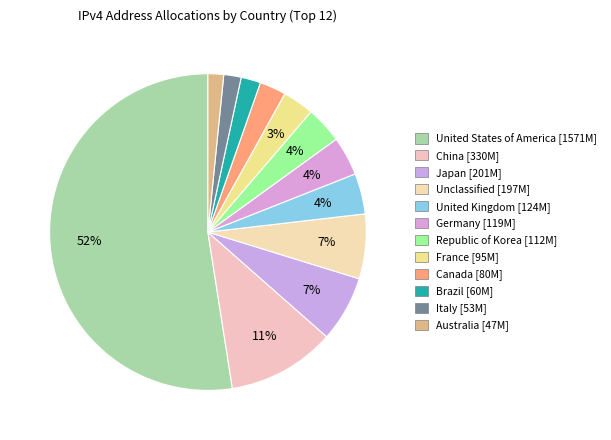

To the nearest percent, what portion does United Kingdom represent?

4%